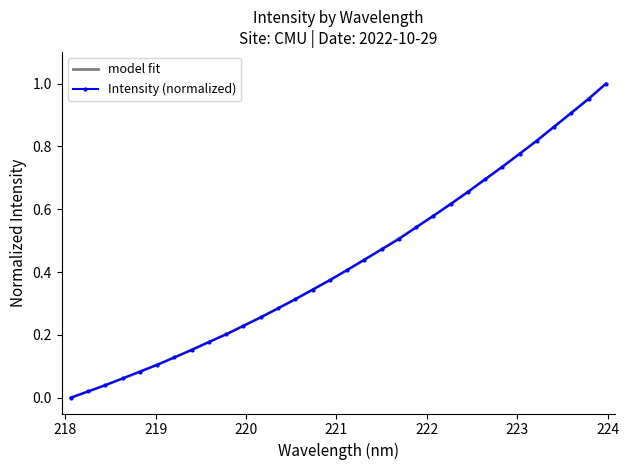

How many lines are shown in the chart?

1